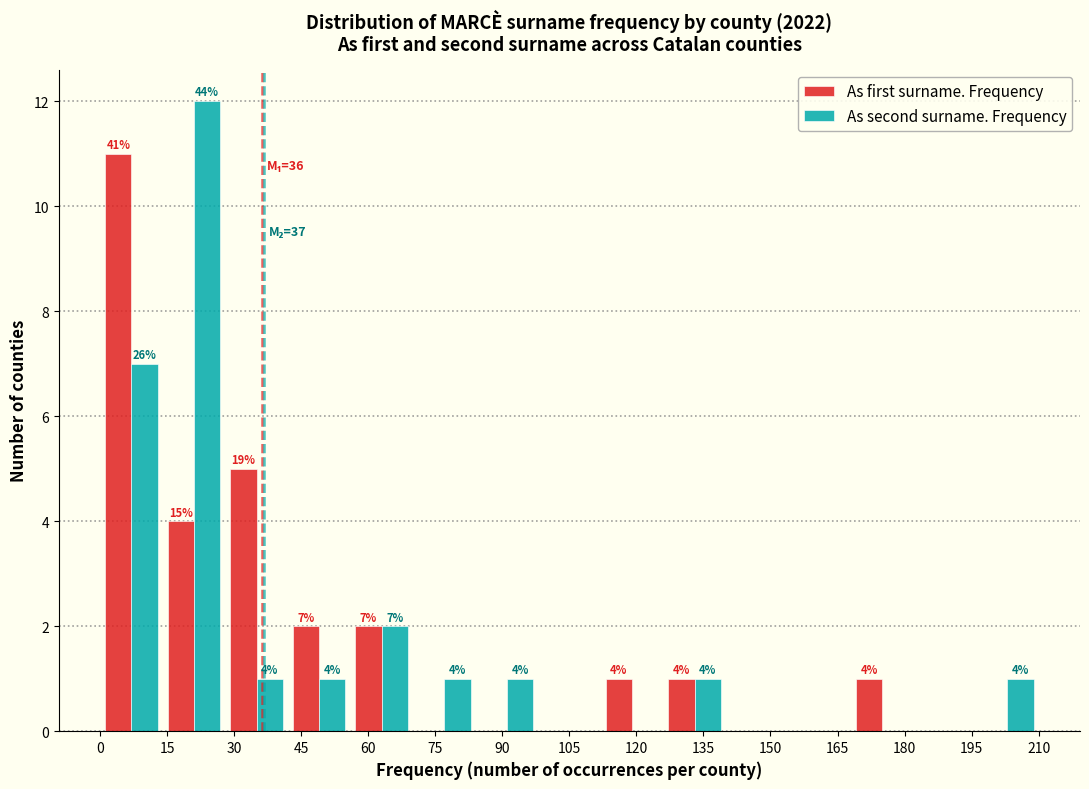

In the As first surname. Frequency series, which range on the x-axis has the tallest bar?

0 to 14